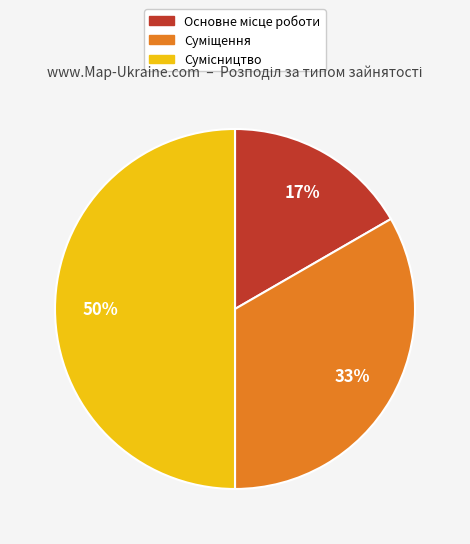

How many slices are in this pie chart?

3